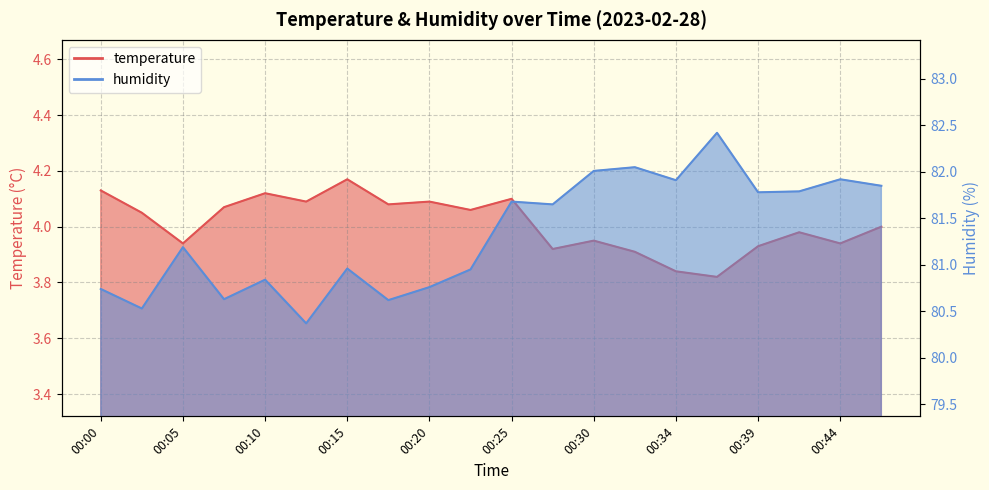

Reading left to right, what are all the values shown in this chart?

temperature: 4.1	4.0	3.9	4.1	4.1	4.1	4.2	4.1	4.1	4.1	4.1	3.9	4.0	3.9	3.8	3.8	3.9	4.0	3.9	4.0
humidity: 80.7	80.5	81.2	80.6	80.8	80.4	81.0	80.6	80.8	81.0	81.7	81.7	82.0	82.0	81.9	82.4	81.8	81.8	81.9	81.8